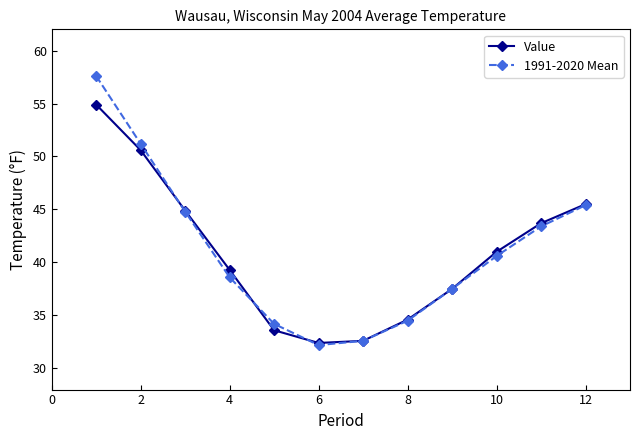

At how many categories does at least one series exceed 35?

8